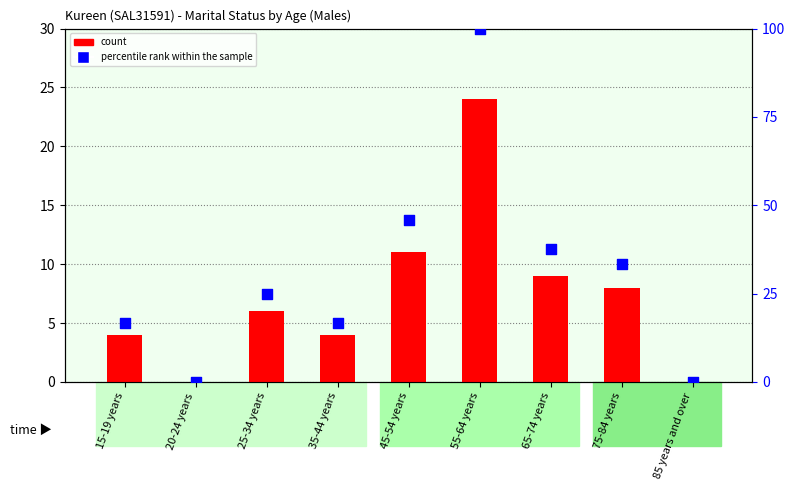

Which series contains the highest Y value?

percentile rank within the sample